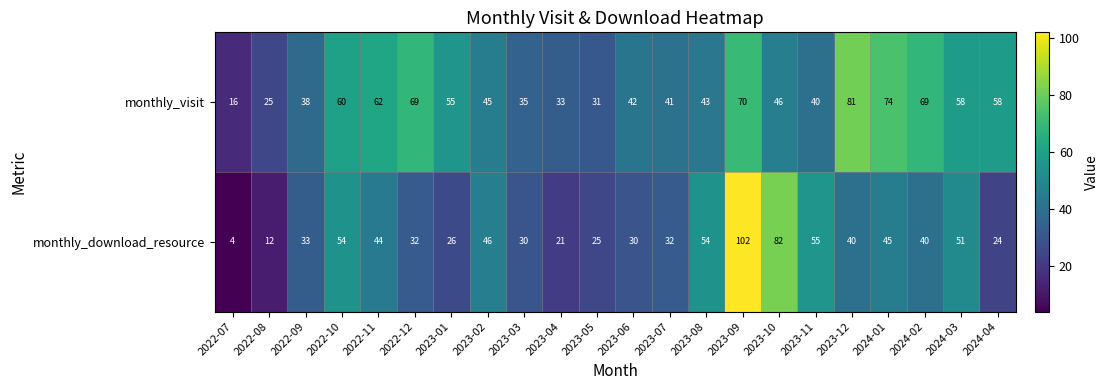

Is it true that monthly_visit equals 66 at 2023-07?

False